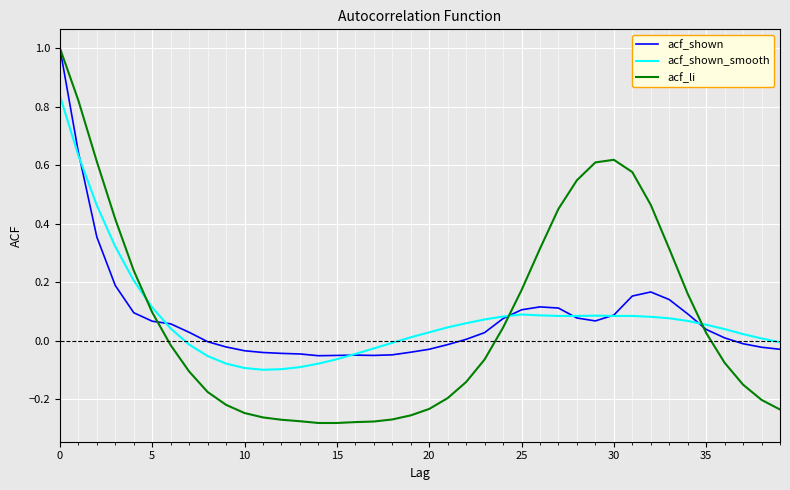

What is the greatest value displayed?

1.0